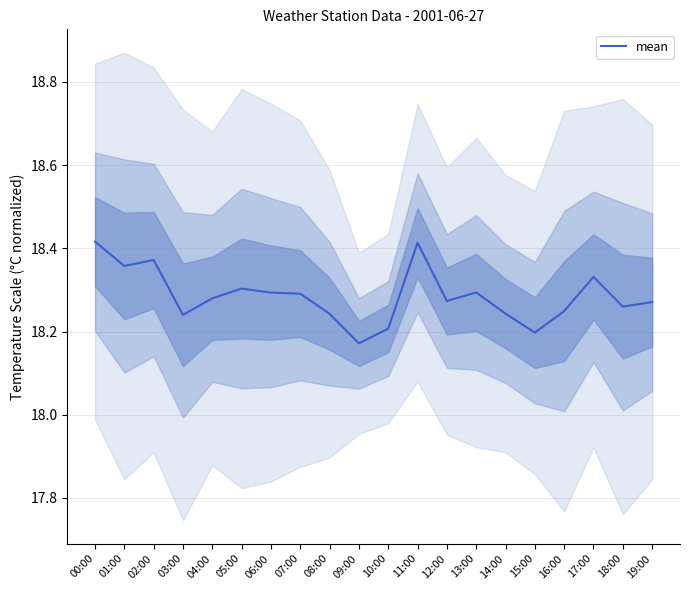

True or false: the data shows 18.2 at 03:00.

True